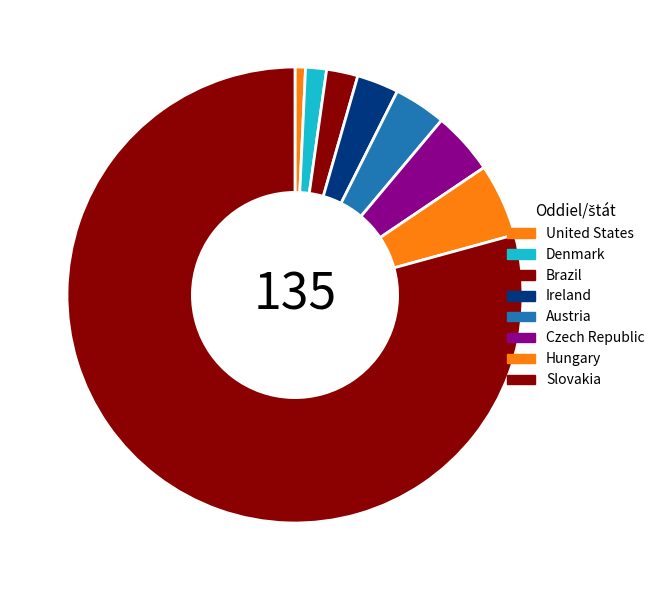

Rank the categories by value from highest to lowest.

Slovakia, Hungary, Czech Republic, Austria, Ireland, Brazil, Denmark, United States